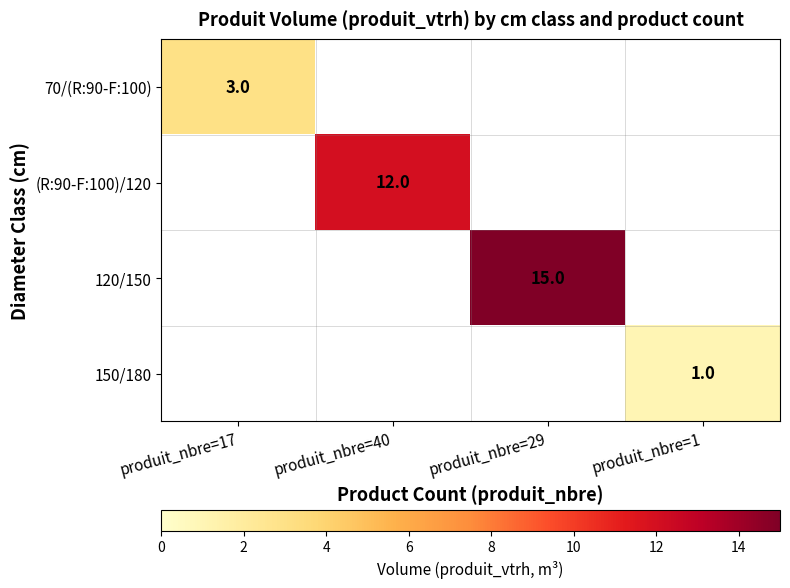

Which has a higher value, produit_nbre=1 or produit_nbre=17?

produit_nbre=17